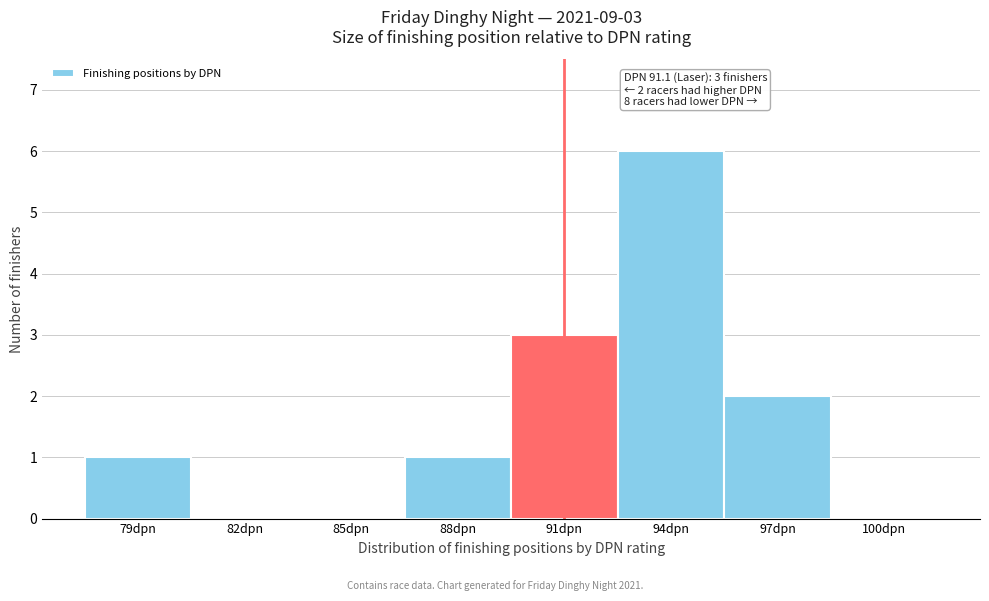

Reading left to right, extract all data points from this chart.

79dpn=1	82dpn=0	85dpn=0	88dpn=1	91dpn=3	94dpn=6	97dpn=2	100dpn=0